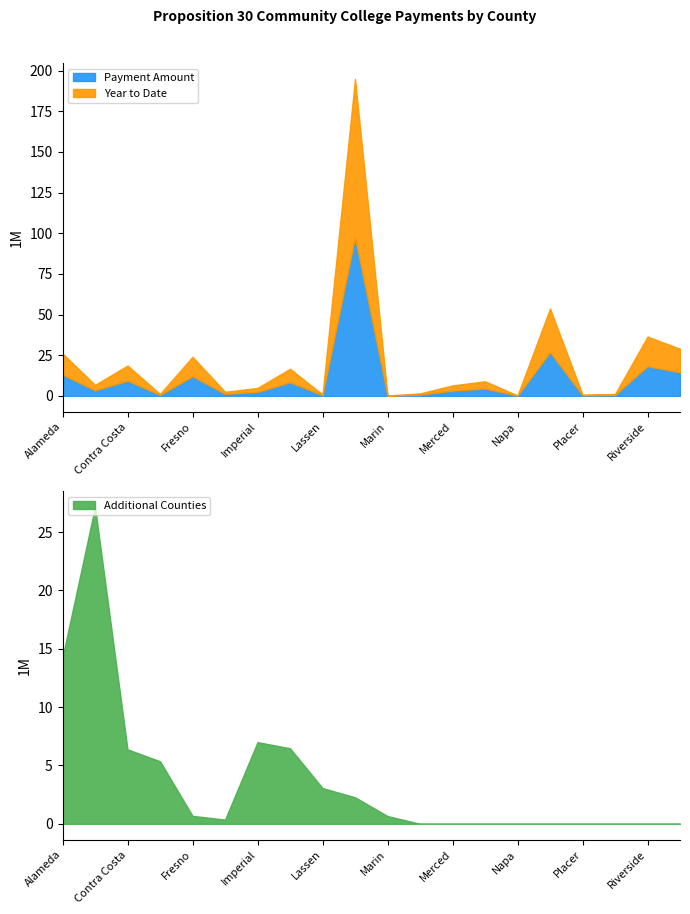

Between Contra Costa and Lassen, which series saw the biggest shift?

Year to Date